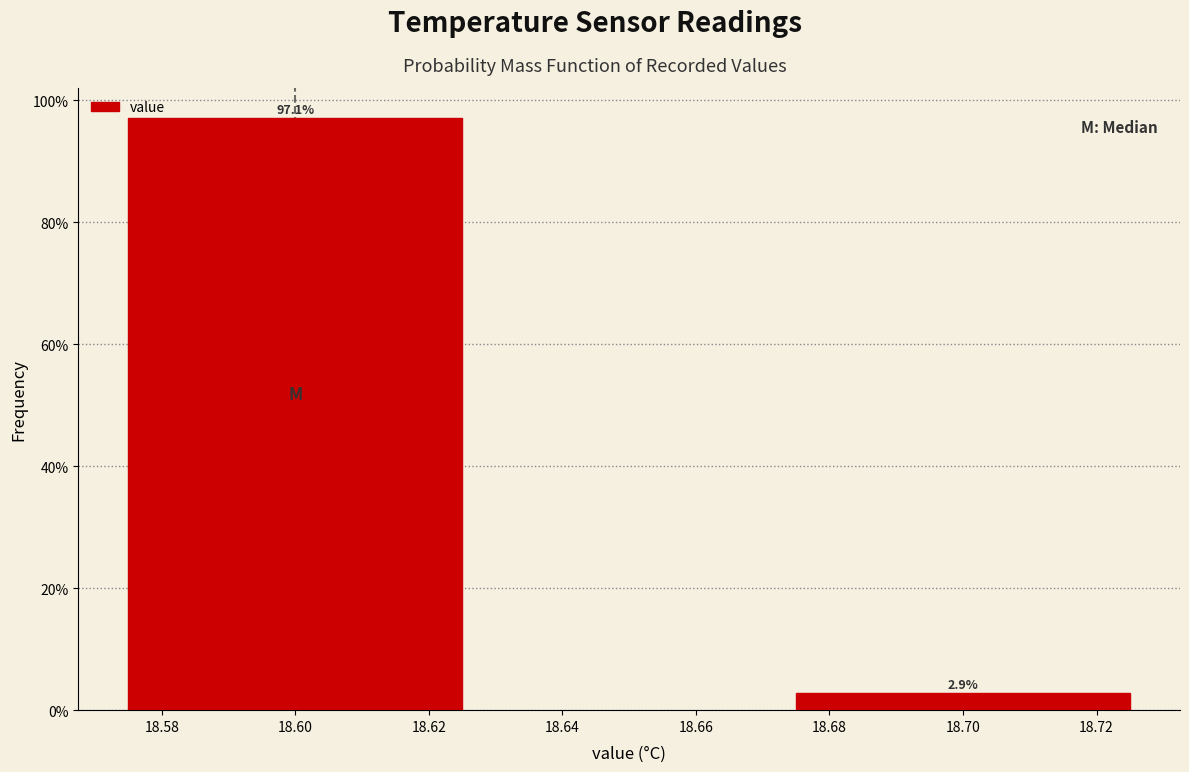

Reading left to right, list all the values displayed in this chart.

18.60=97.1	18.70=2.9